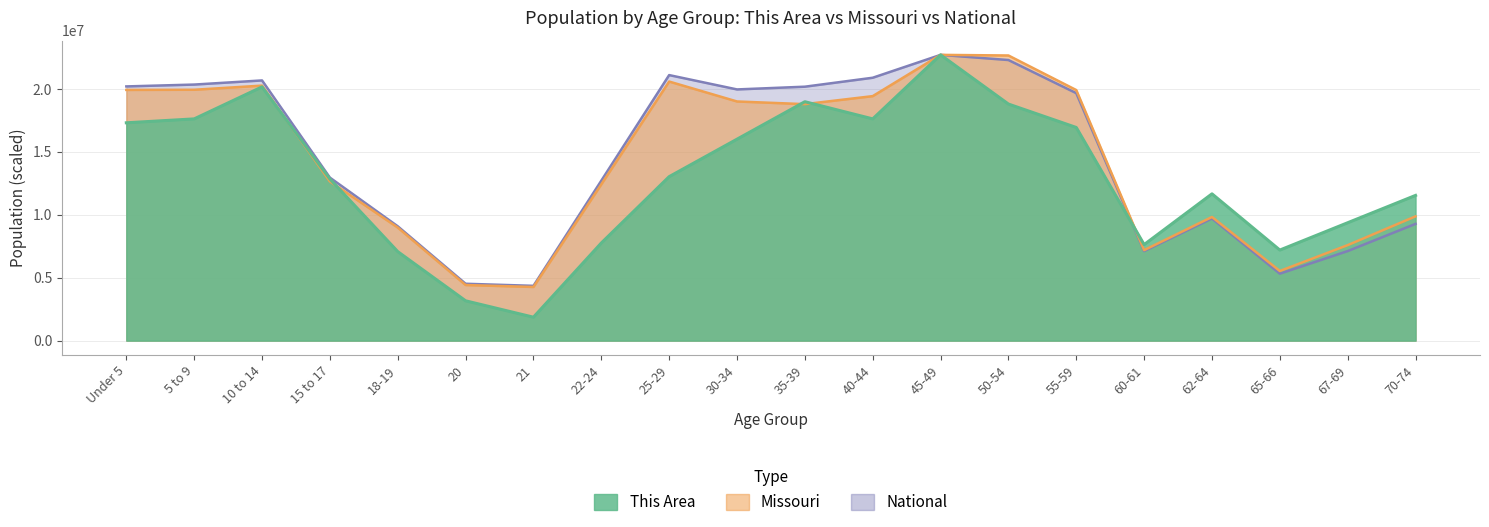

Reading left to right, what are all the values shown in this chart?

This Area: 17310647.2	17620873.9	20164732.4	12843383.4	7073167.7	3164311.9	1861359.9	7755666.3	13029519.4	16007695.3	18985871.2	17620873.9	22708591.0	18799735.2	16938375.3	7631575.7	11664522.2	7197258.3	9368844.9	11540431.5
Missouri: 19924482.6	19936021.6	20265954.4	12652582.8	8984824.2	4417893.8	4263853.7	12419710.1	20588330.8	19004990.1	18792693.4	19429685.4	22708591.0	22659575.9	19911616.1	7190412.2	9826658.4	5534314.7	7590140.5	9876388.3
National: 20201362.0	20348657.0	20677194.0	12954254.0	9086089.0	4519129.0	4354294.0	12712576.0	21101849.0	19962099.0	20179642.0	20890964.0	22708591.0	22298125.0	19664805.0	7113727.0	9704197.0	5319902.0	7115361.0	9278166.0